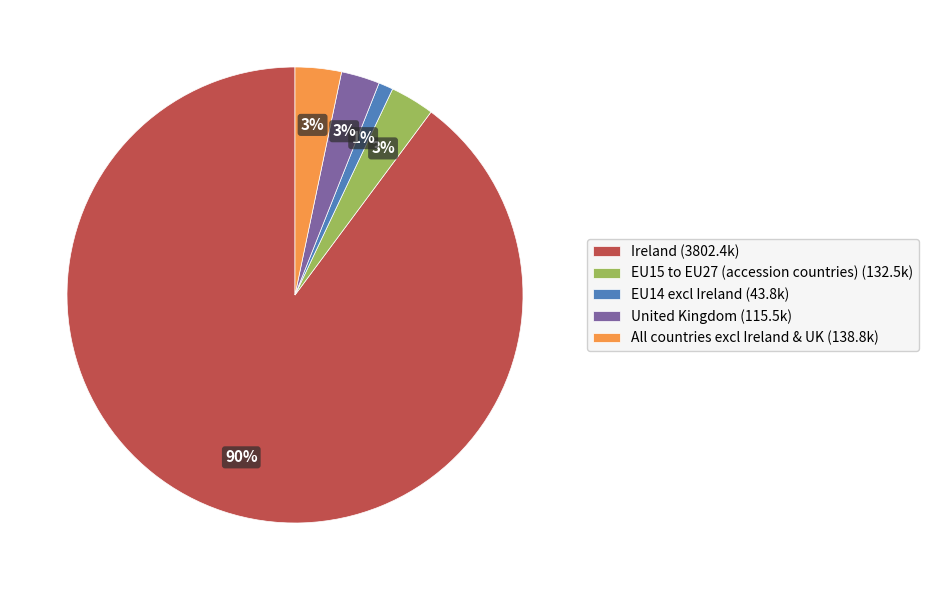

Which category has the smallest portion of the pie?

EU14 excl Ireland